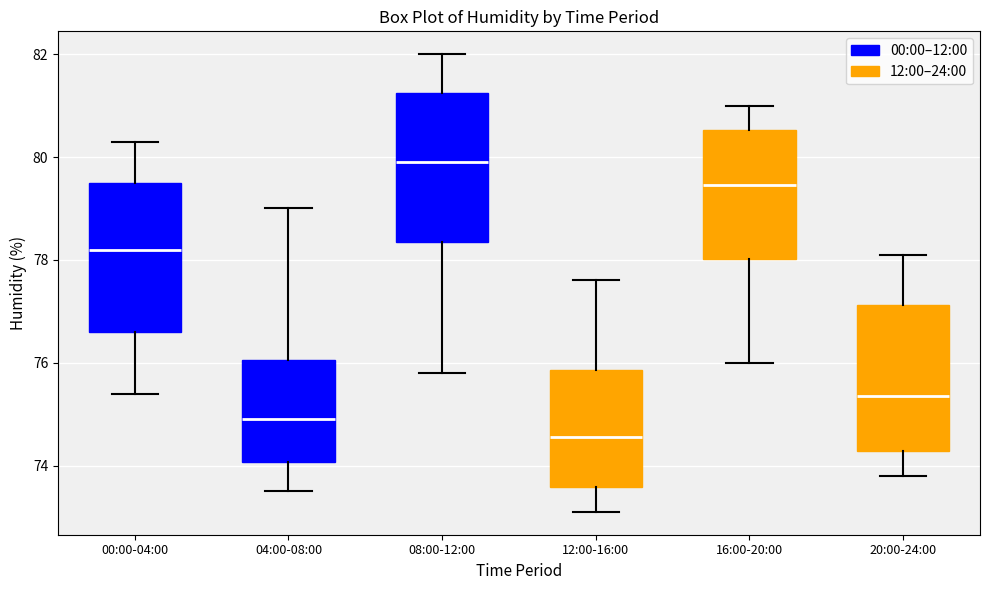

Reading left to right, transcribe this box plot: for each box, give where its median line is, the range the box spans, and where its two whiskers end, as read against the y-axis. The values are not printed on the chart, so give them approximately, as read against the axis.

00:00-04:00: median 78.2, box 76.6 to 79.6, whiskers 75.4 to 80.4
04:00-08:00: median 75.0, box 74.0 to 76.0, whiskers 73.6 to 79.0
08:00-12:00: median 80.0, box 78.4 to 81.2, whiskers 75.8 to 82.0
12:00-16:00: median 74.6, box 73.6 to 75.8, whiskers 73.2 to 77.6
16:00-20:00: median 79.4, box 78.0 to 80.6, whiskers 76.0 to 81.0
20:00-24:00: median 75.4, box 74.2 to 77.2, whiskers 73.8 to 78.2